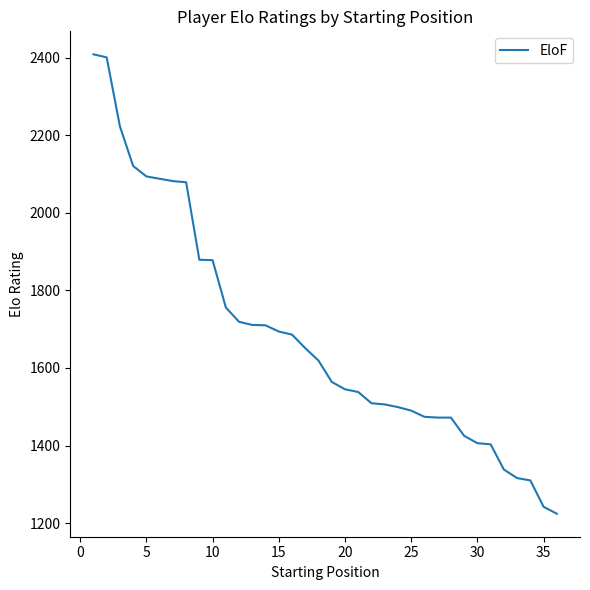

What is the maximum value shown in the chart?

2409